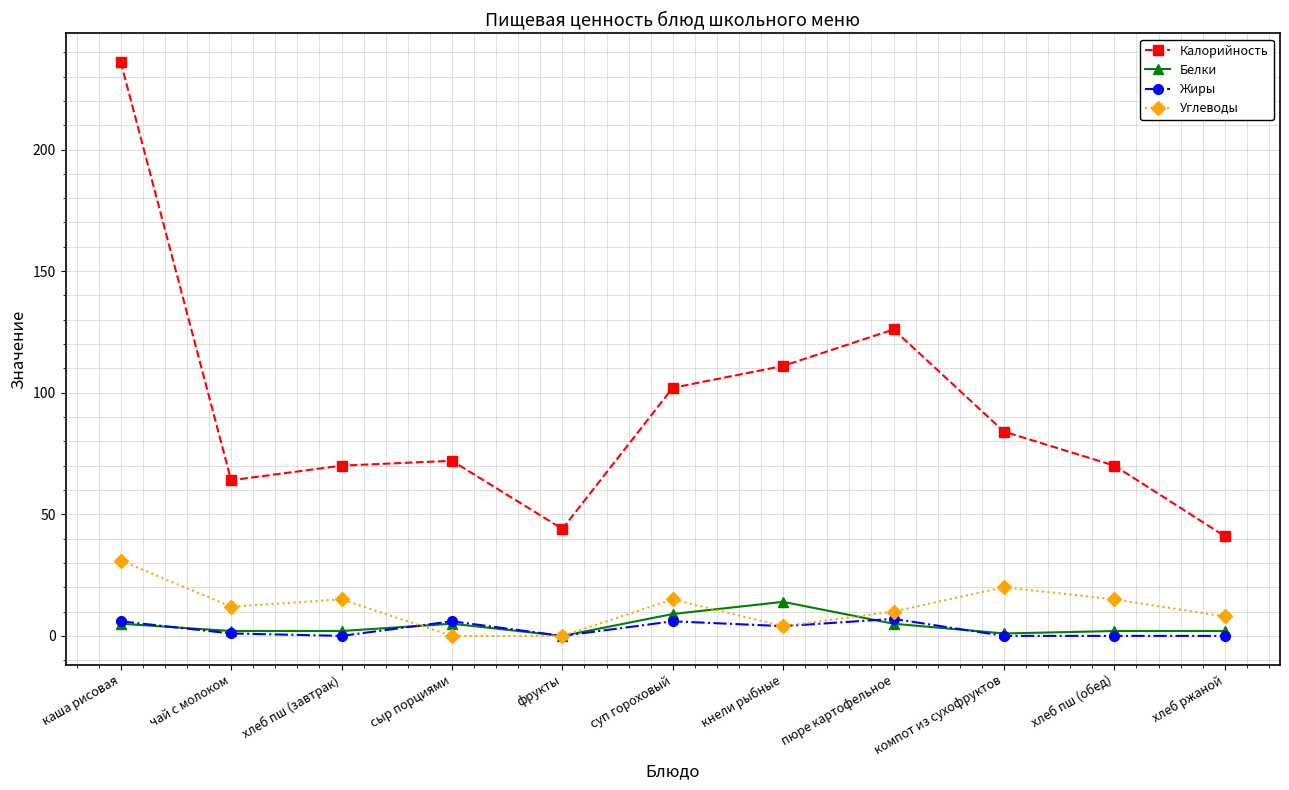

At which category does the chart reach its peak across all series?

каша рисовая